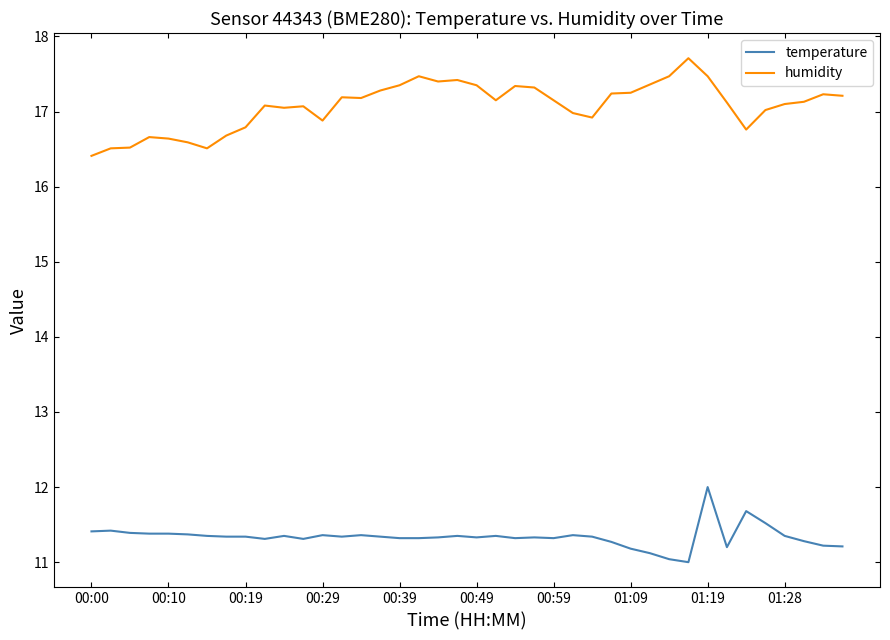

Is this an area chart (filled region under the line)?

No